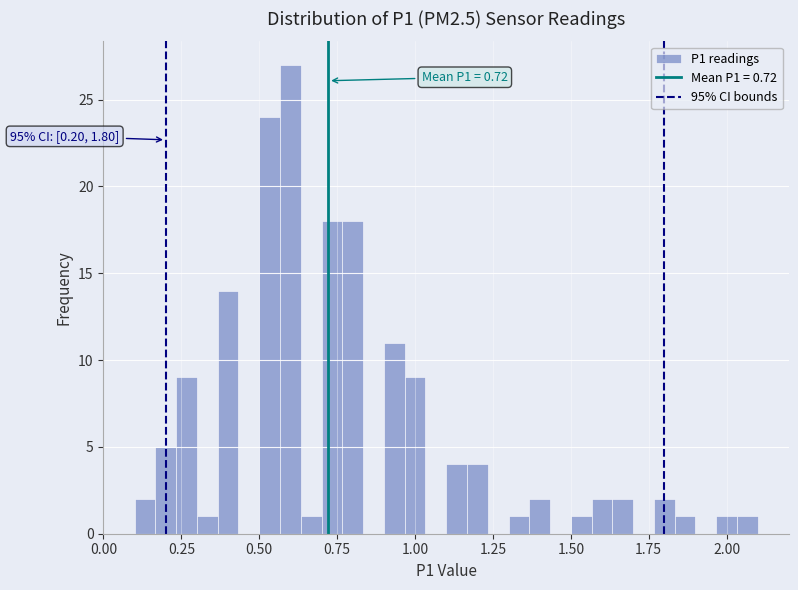

Around what value on the x-axis is the tallest bar? Give the approximate position of its centre, as read against the axis.

0.60